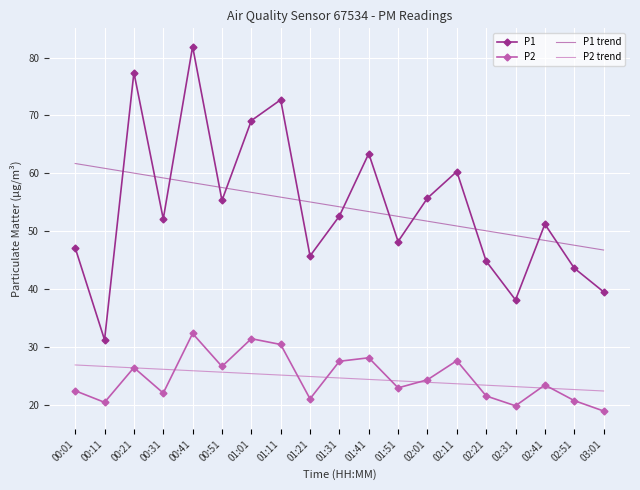

True or false: P2 and P1 trend intersect in this chart.

False